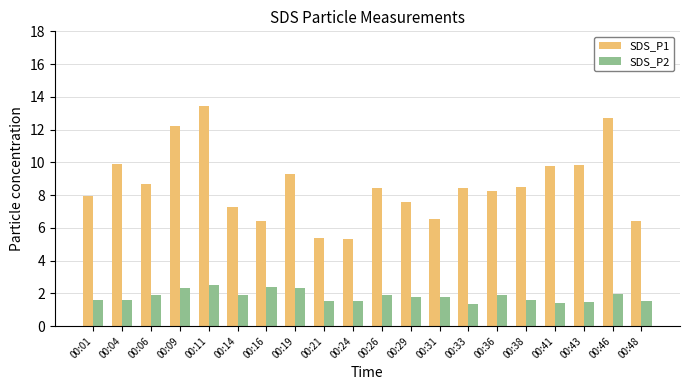

What is the spread (max minus min) of values at 00:38?

6.9